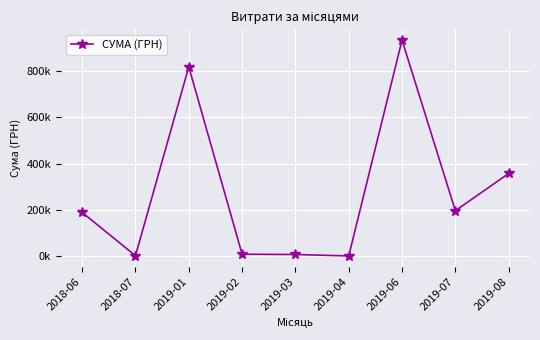

At which category does the chart reach its peak across all series?

2019-06